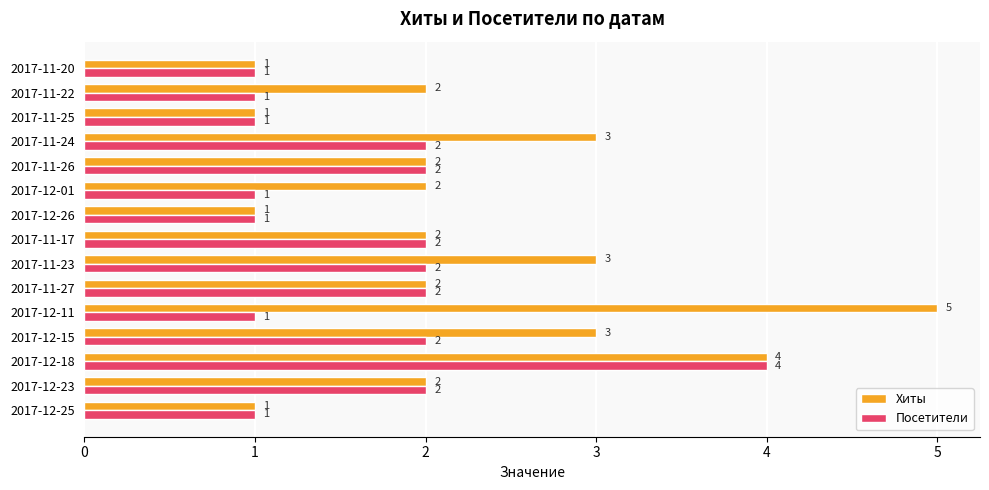

Which series has the widest spread of values?

Хиты